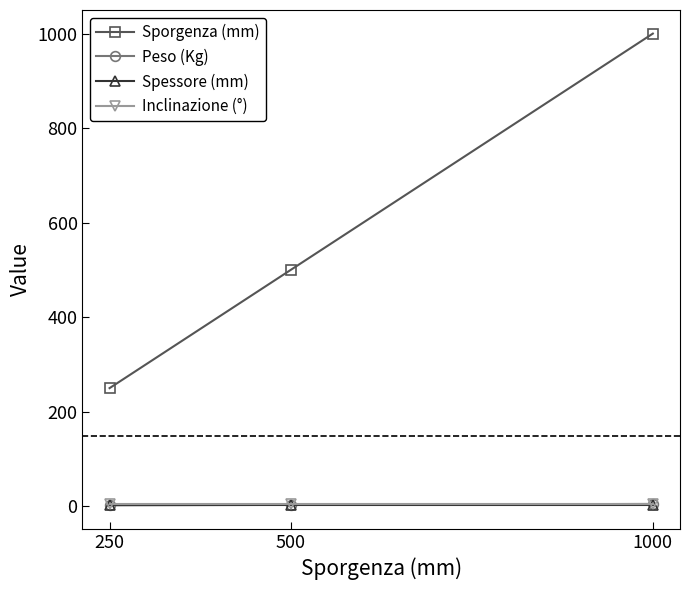

What is the smallest value displayed?

2